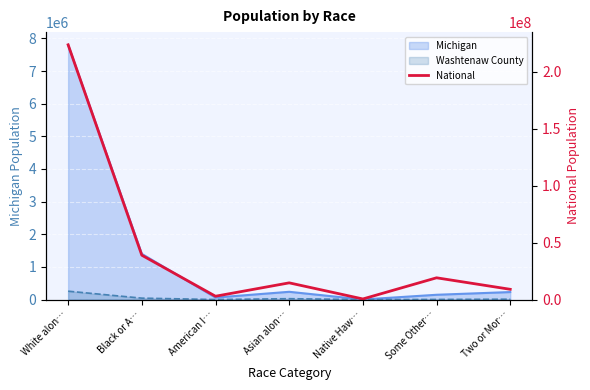

Approximately how many times larger is the value at White alon… compared to Two or Mor…?

24.8